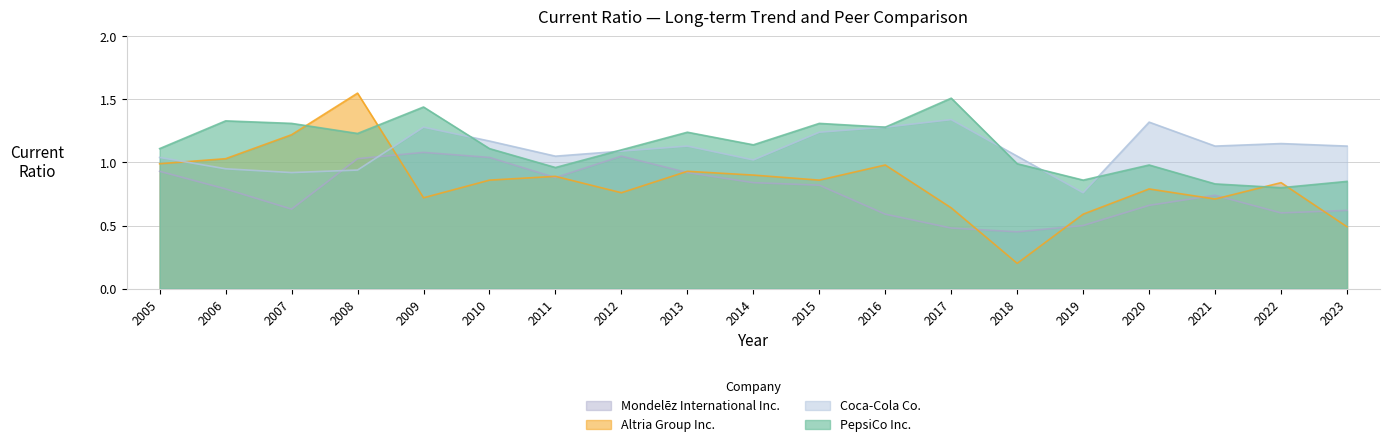

Which series has the largest total across all categories?

PepsiCo Inc.